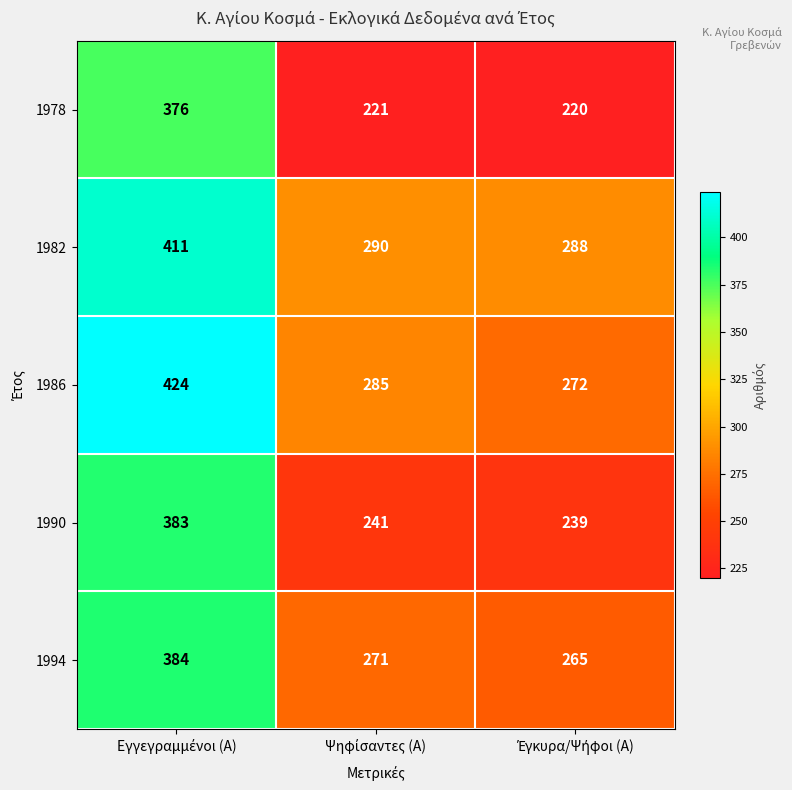

What is the greatest value displayed?

424